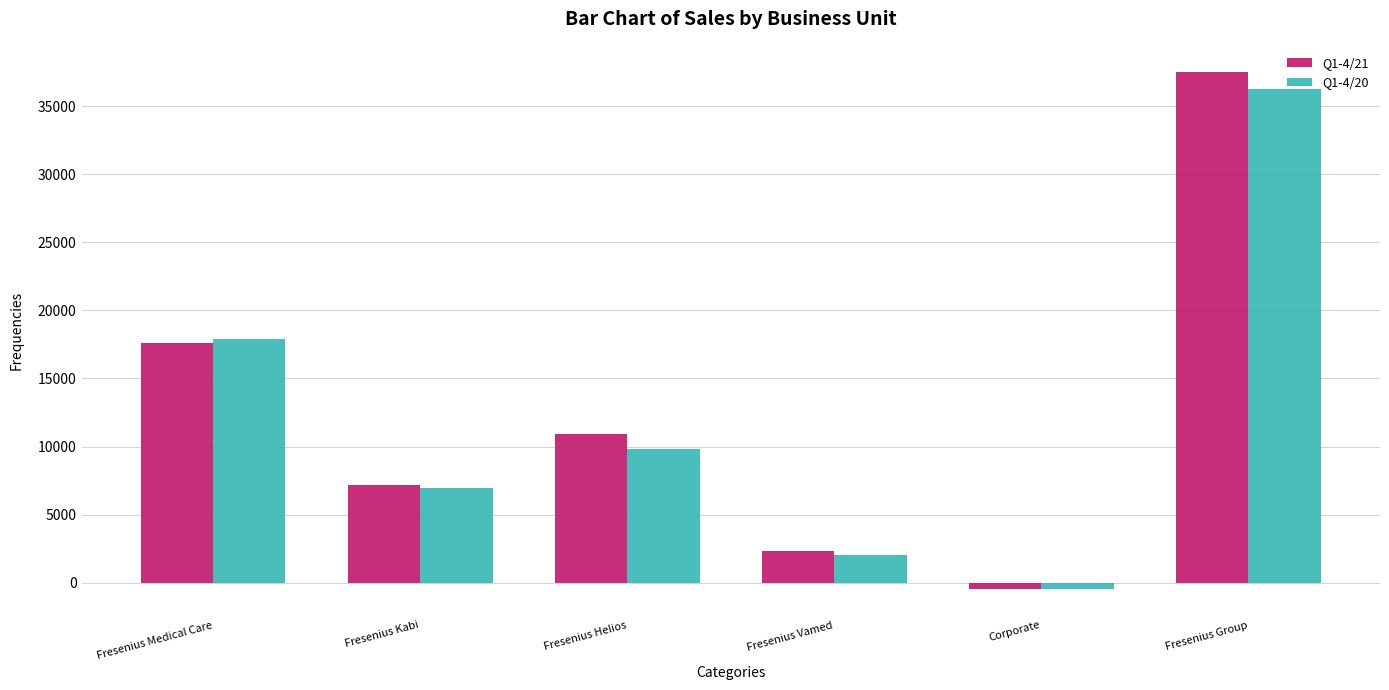

At which label does Q1-4/20 reach its minimum?

Corporate